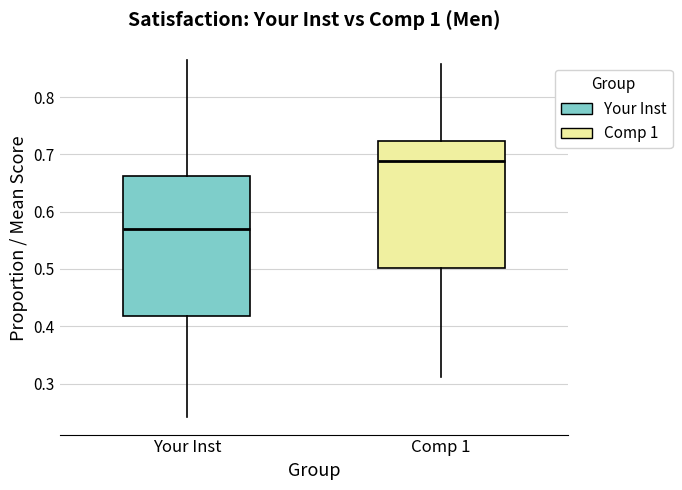

Reading left to right, read every box against the y-axis: the position of its median line, the range the box covers, and the ends of its whiskers. The values are not printed on the chart, so give them approximately, as read against the axis.

Your Inst: median 0.57, box 0.42 to 0.66, whiskers 0.24 to 0.86
Comp 1: median 0.69, box 0.50 to 0.72, whiskers 0.31 to 0.86